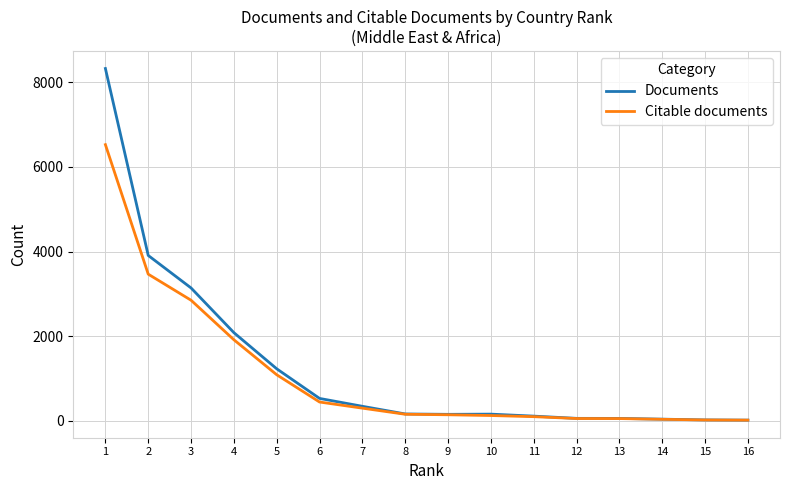

What is the minimum value for Documents?

18